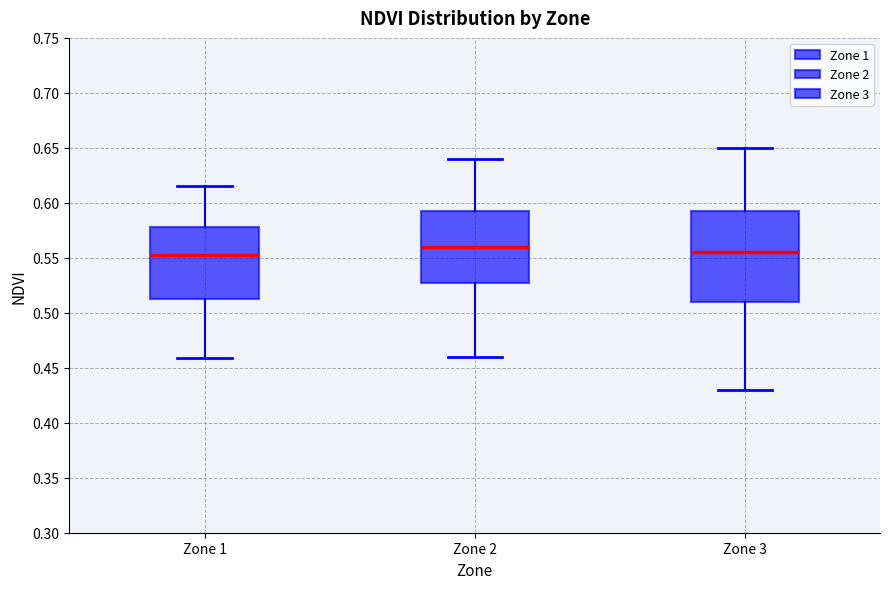

Reading left to right, read every box against the y-axis: the position of its median line, the range the box covers, and the ends of its whiskers. The values are not printed on the chart, so give them approximately, as read against the axis.

Zone 1: median 0.555, box 0.510 to 0.580, whiskers 0.460 to 0.615
Zone 2: median 0.560, box 0.530 to 0.595, whiskers 0.460 to 0.640
Zone 3: median 0.555, box 0.510 to 0.595, whiskers 0.430 to 0.650